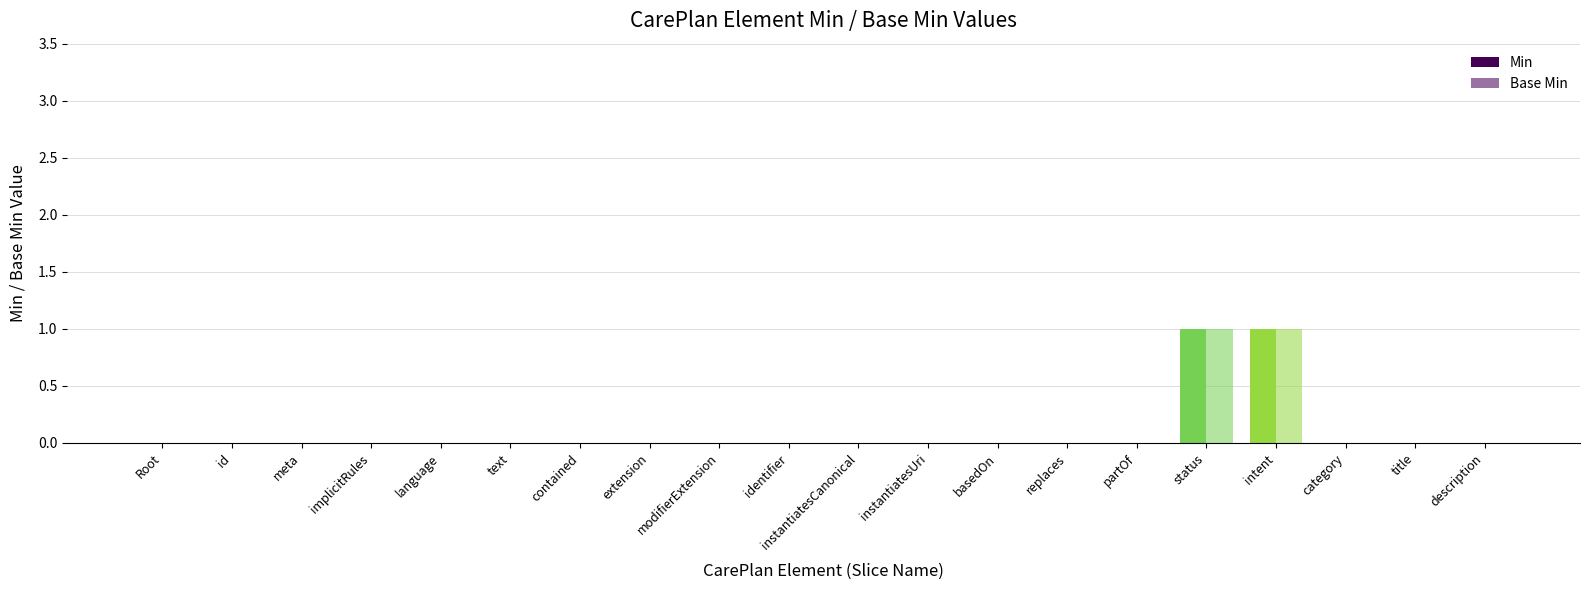

Are the bars grouped side by side (vs. stacked)?

Yes